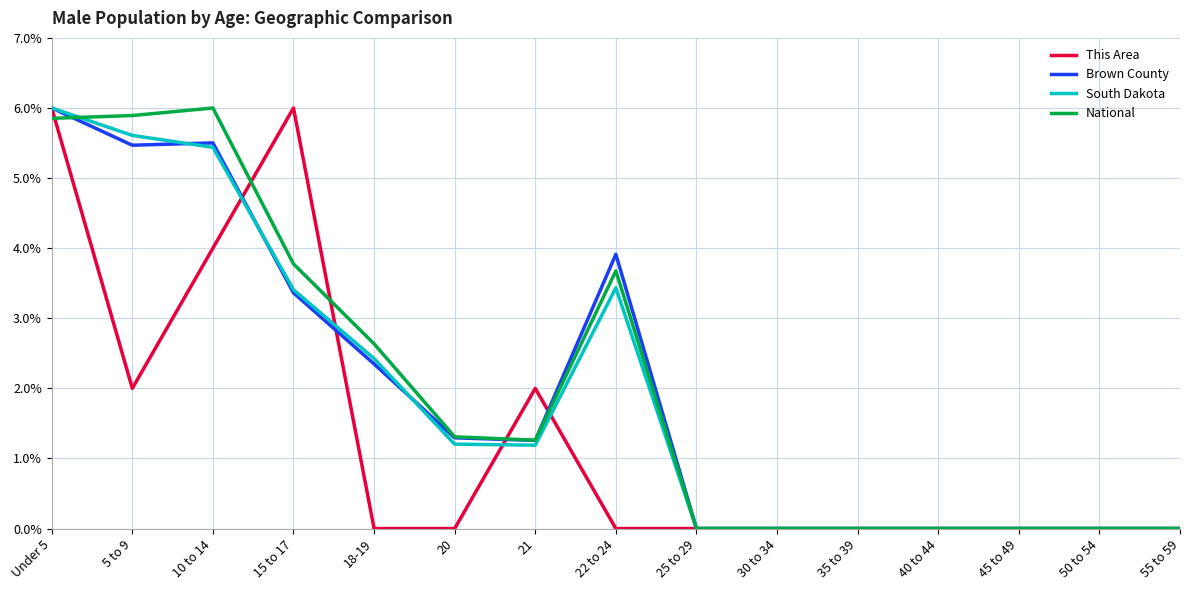

The South Dakota series shows 1.2 at 20. True or false?

True